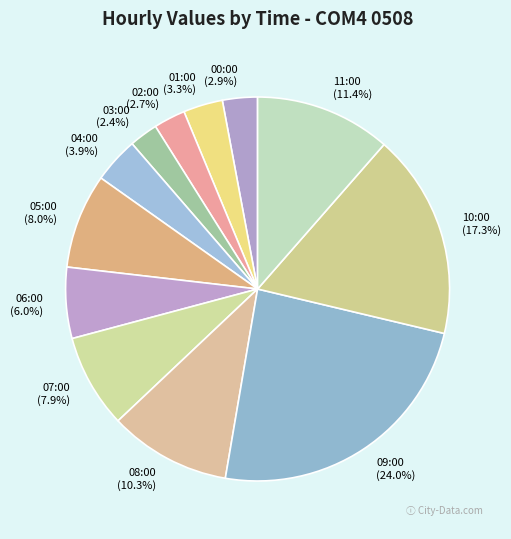

Combined, do 01:00 and 11:00 account for over 50%?

No